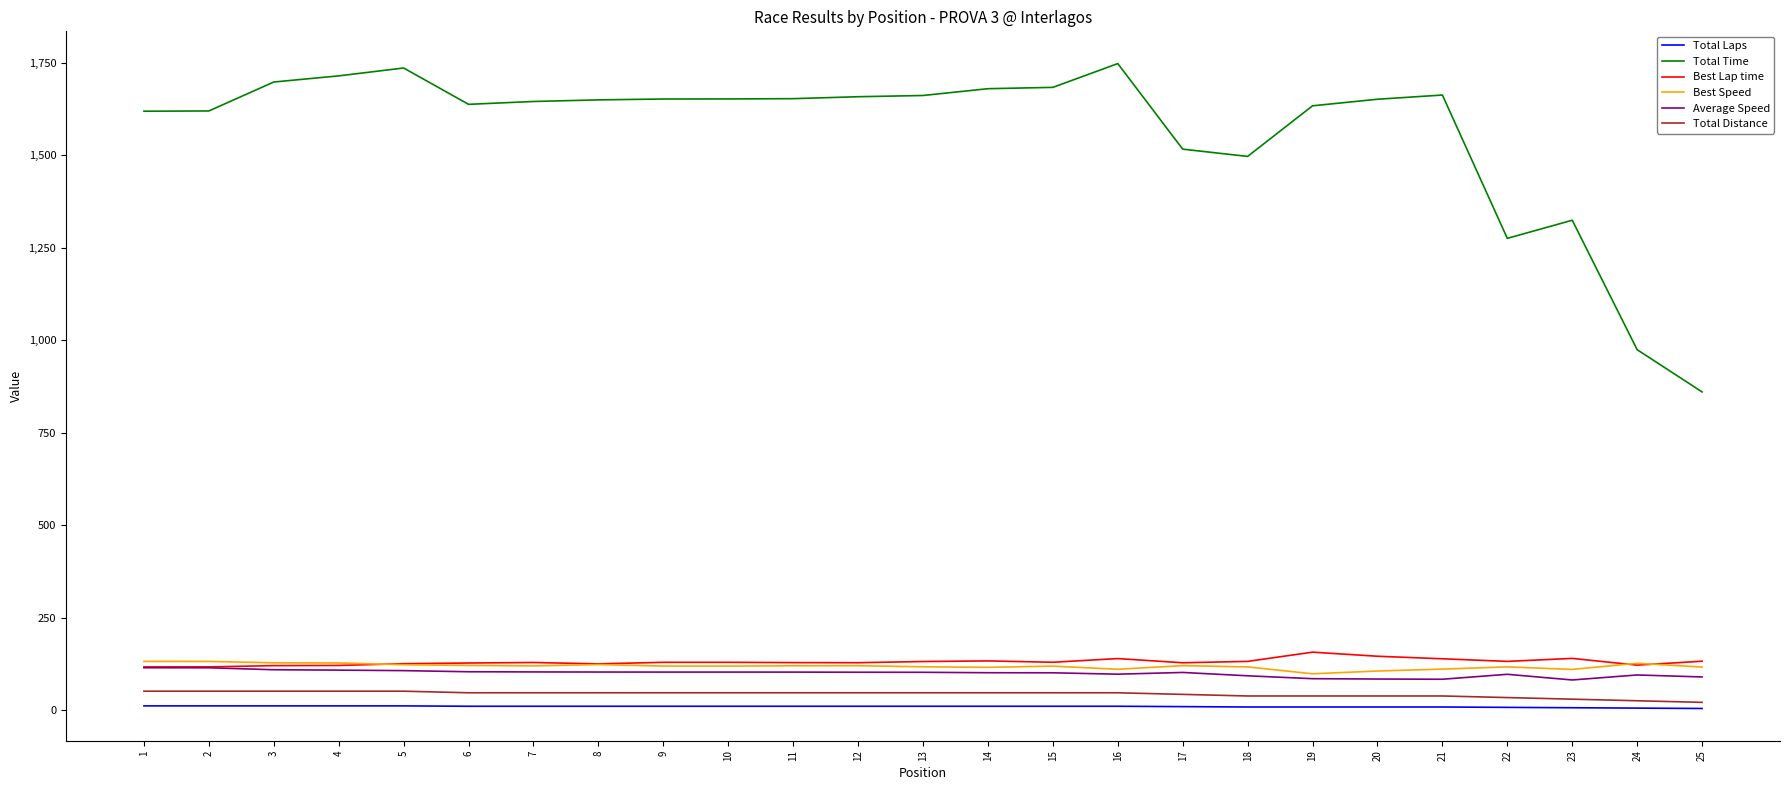

What is the sum of all Total Distance values?

1090.2